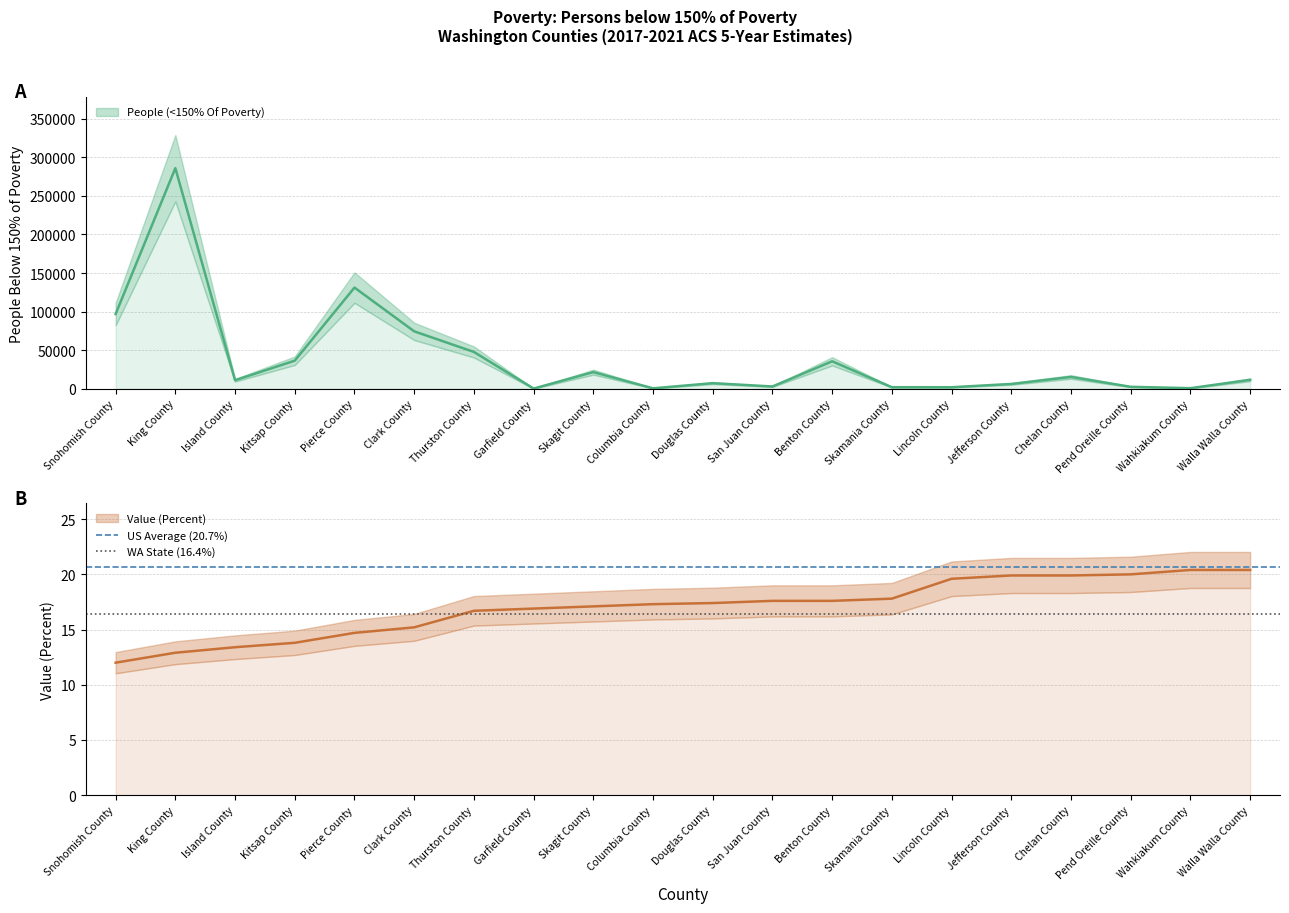

How many series are shown in this chart?

2